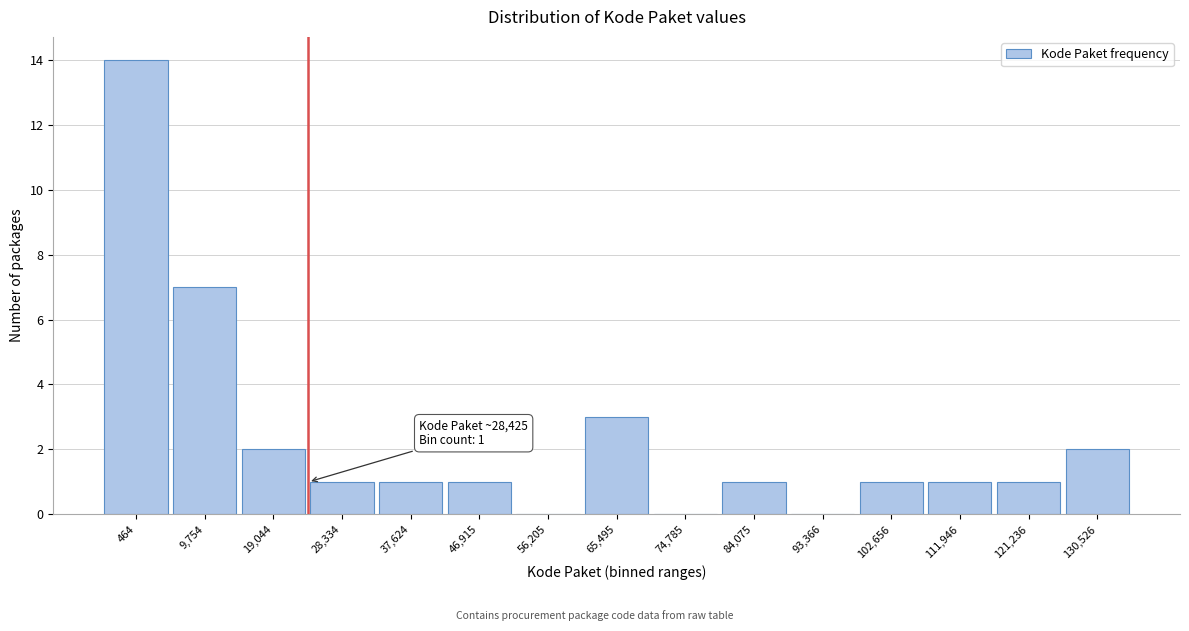

Reading left to right, extract all data points from this chart.

464=14	9,754=7	19,044=2	28,334=1	37,624=1	46,915=1	56,205=0	65,495=3	74,785=0	84,075=1	93,366=0	102,656=1	111,946=1	121,236=1	130,526=2